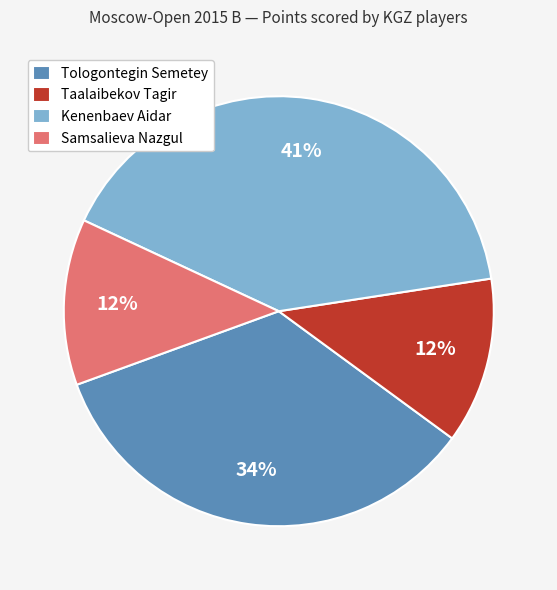

Is there any slice that represents more than half of the pie?

No